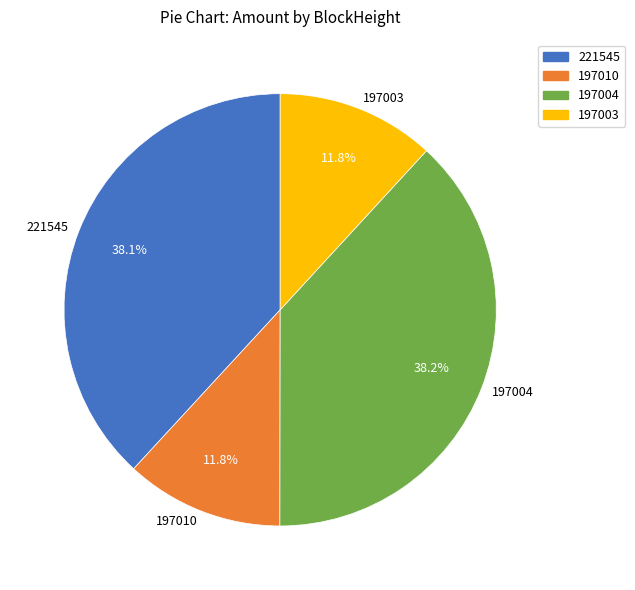

What percentage is NOT represented by 197004?

61.8%